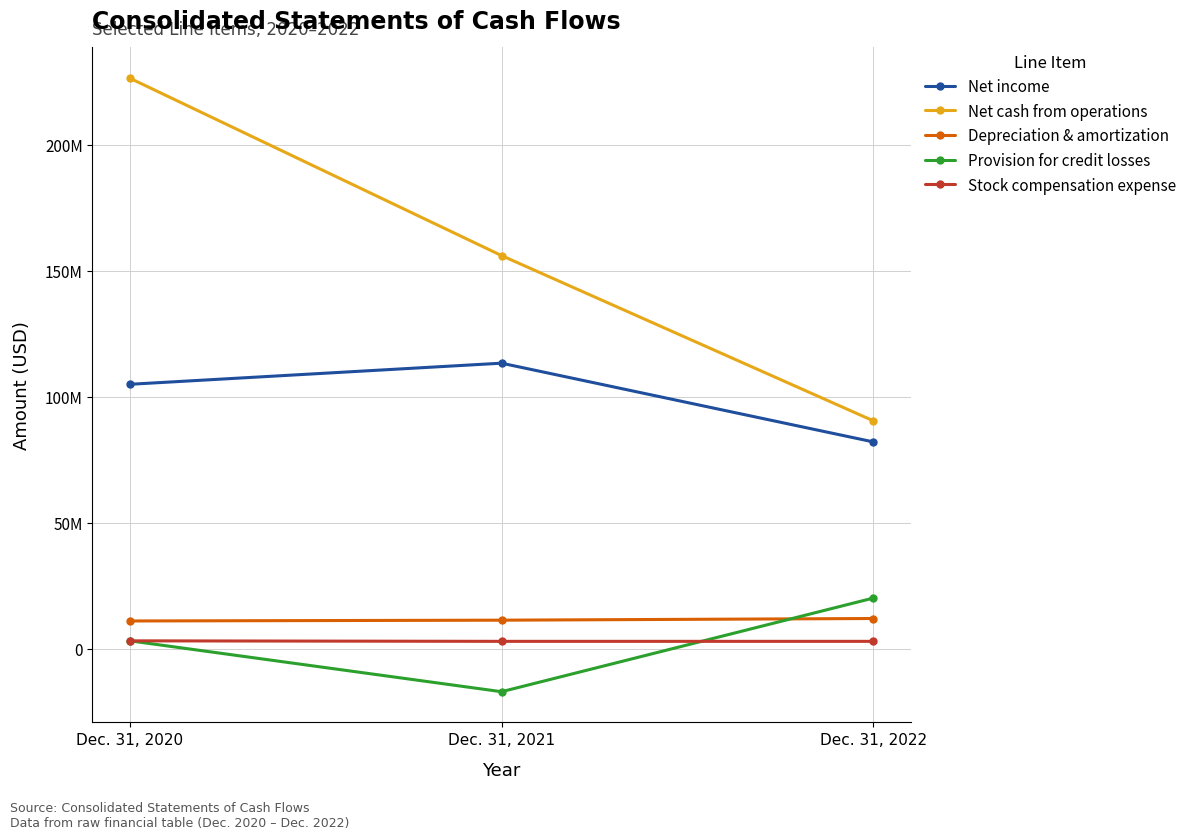

Is this an area chart (filled region under the line)?

No